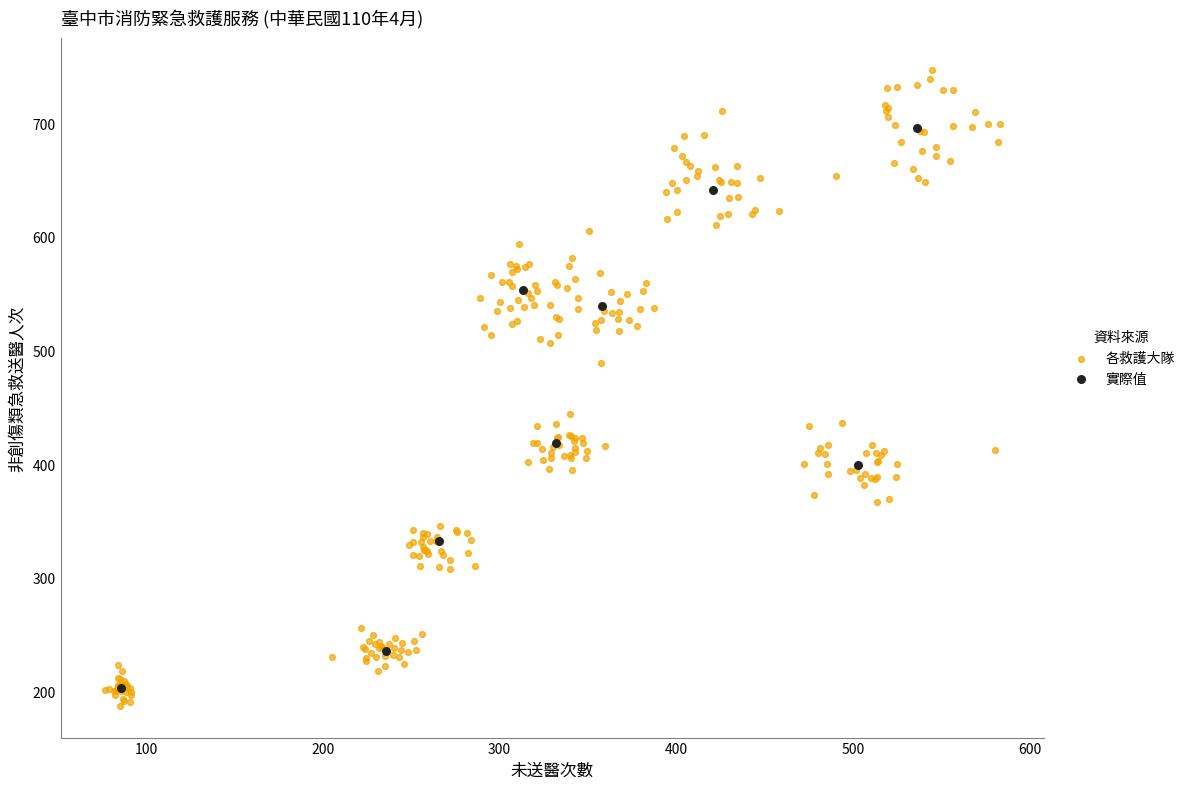

Which series has the largest Y range (max minus min)?

各救護大隊